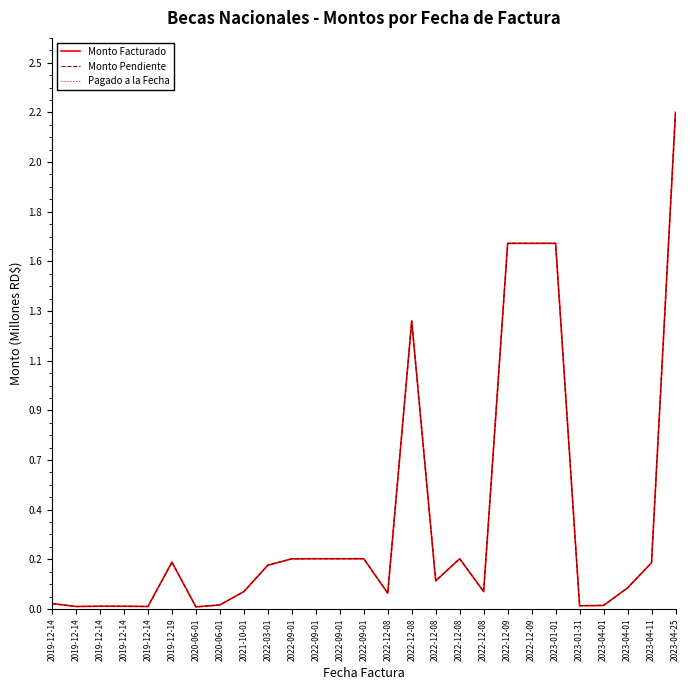

Does the chart display data point markers on the line(s)?

No